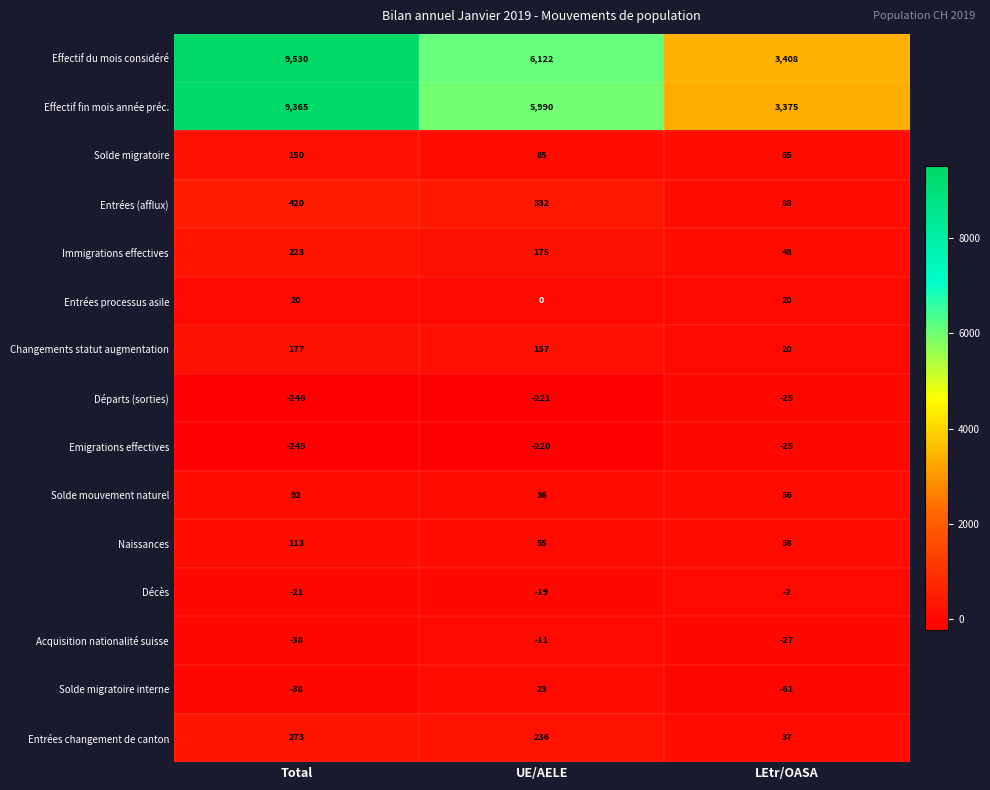

What is the difference between the second highest and minimum values in the Emigrations effectives series?

25